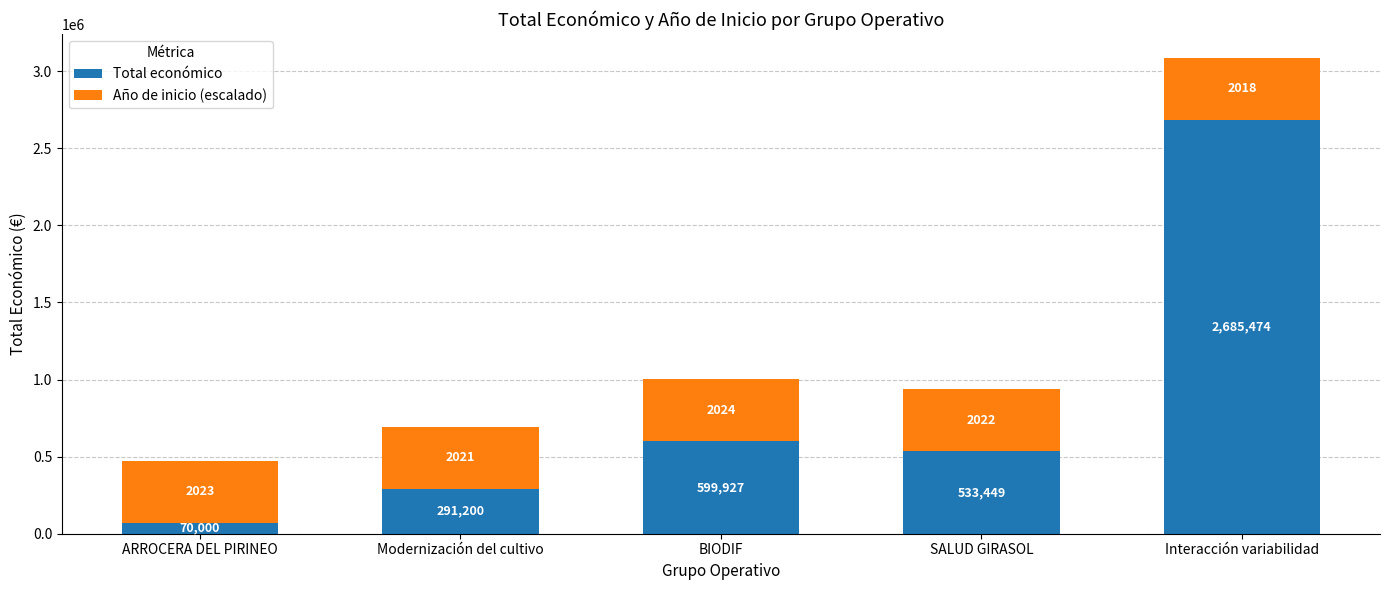

What is the total value across all series at Interacción variabilidad?

3087101.0